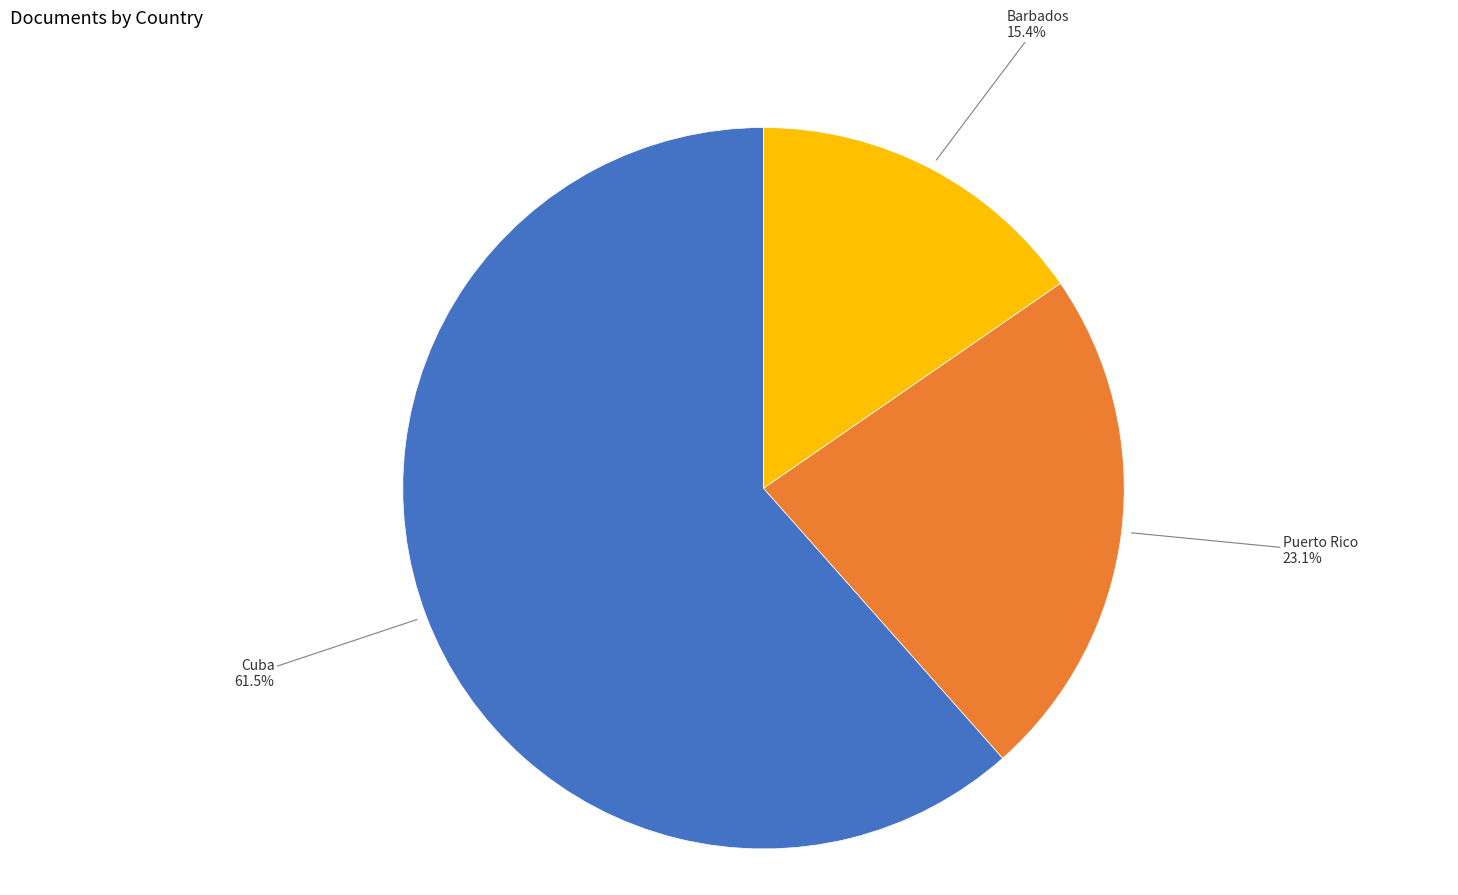

What portion of the pie excludes Barbados?

84.6%